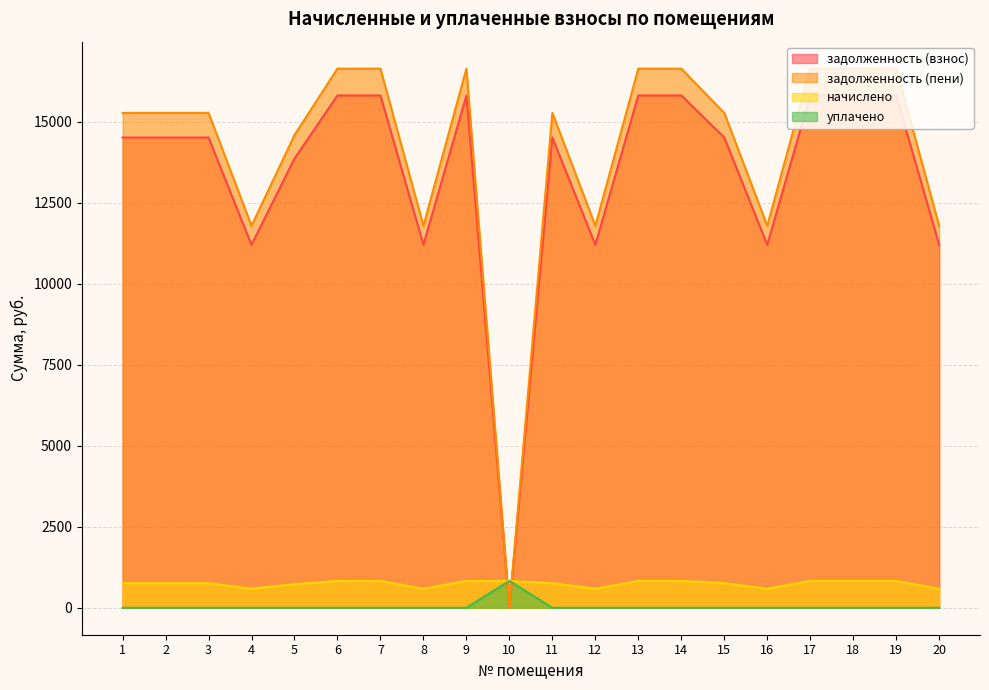

How many data points does each series have?

20